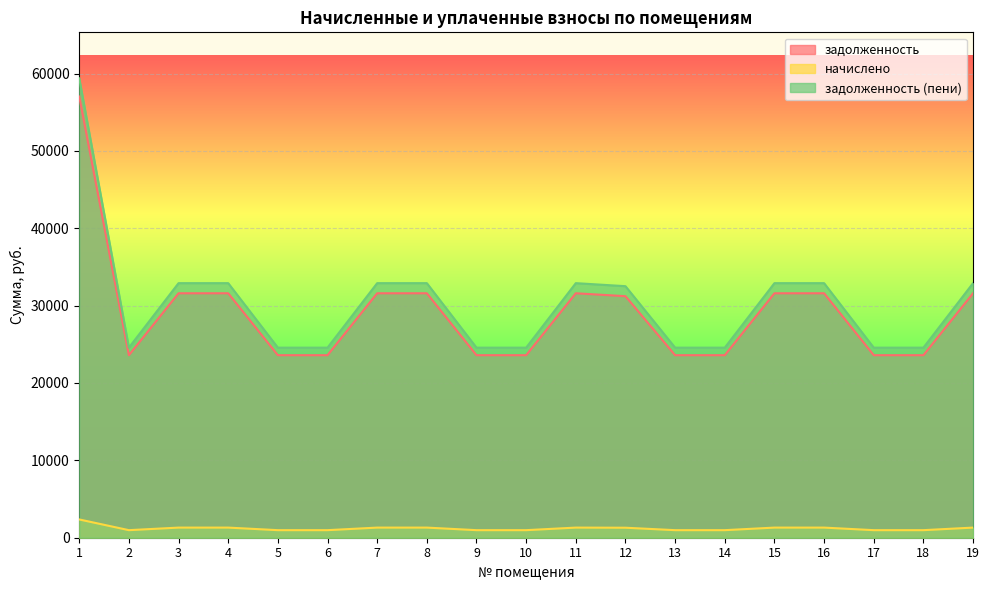

What is the difference between the highest and lowest values at 14?

23591.2